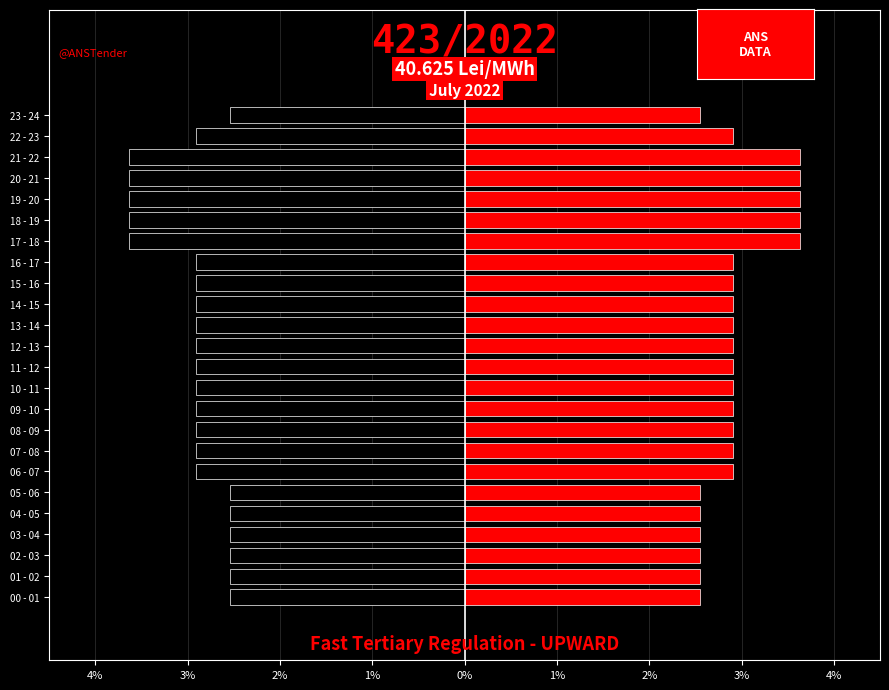

What is the difference between the second highest and second lowest values in the Upward (25.07) series?

1.1